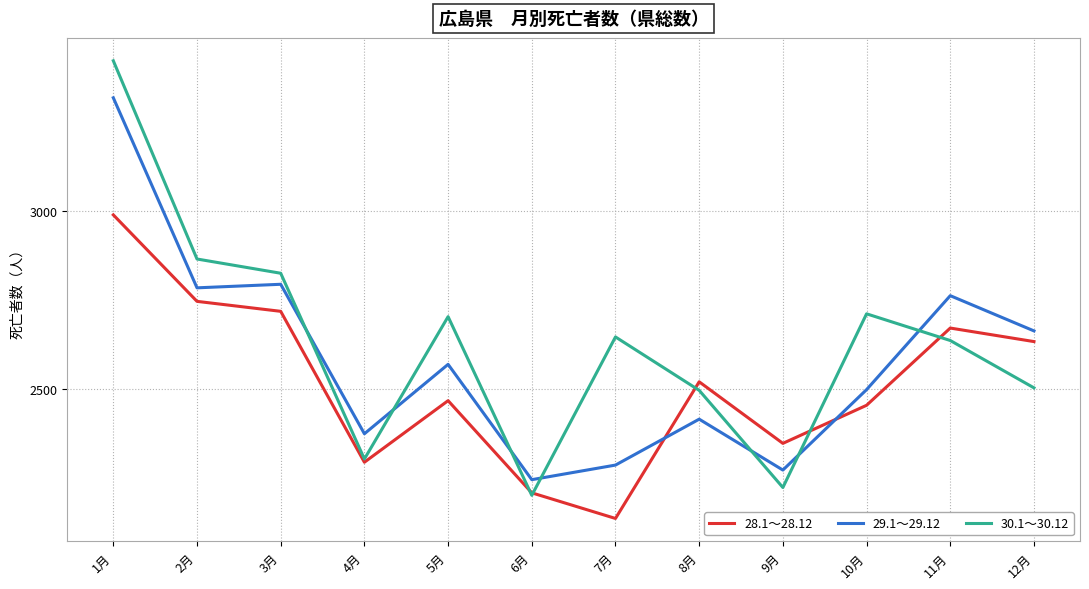

Rank the series by their maximum value, from highest to lowest.

30.1～30.12, 29.1～29.12, 28.1～28.12